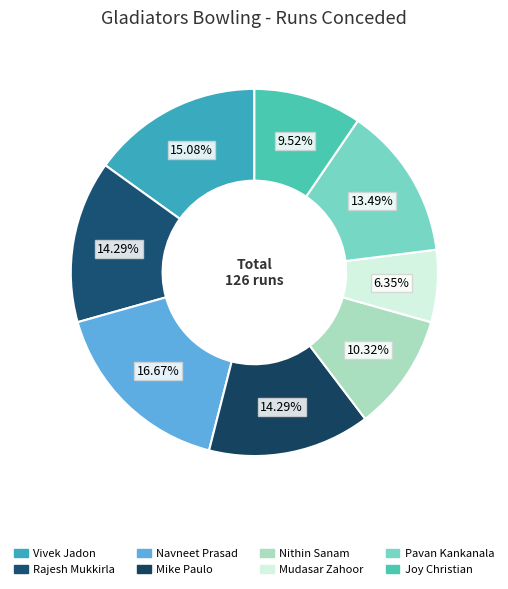

Is it true that Joy Christian is 19% of the pie?

False